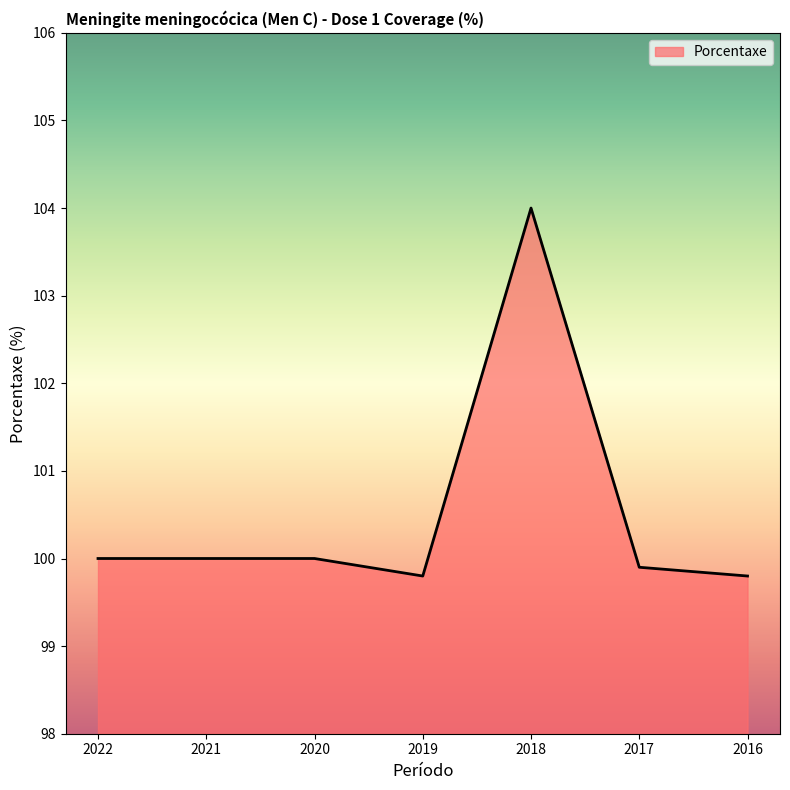

Read the value at 2020.

100.0